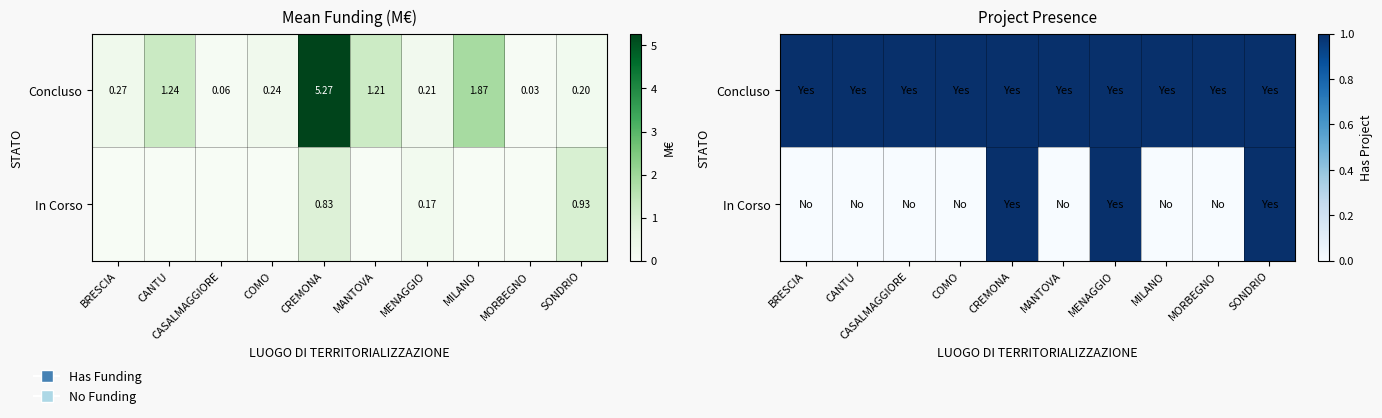

Rank the series at MILANO from lowest to highest value.

In Corso, Concluso